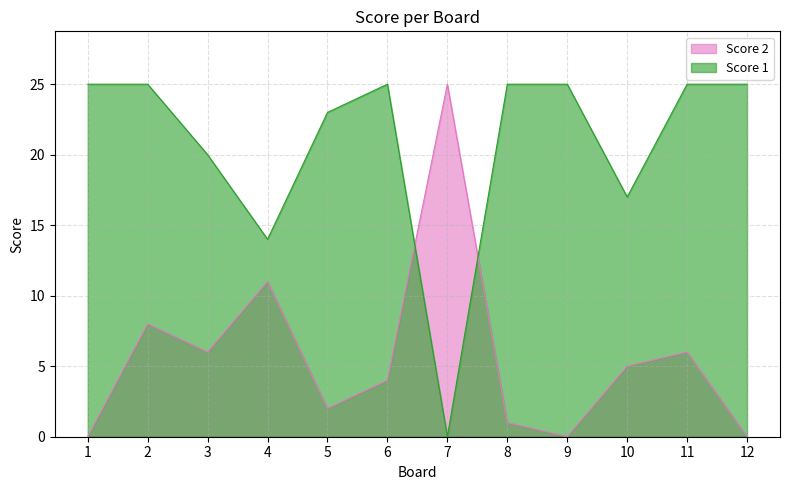

List the series in order of their peak value, lowest first.

Score 1, Score 2